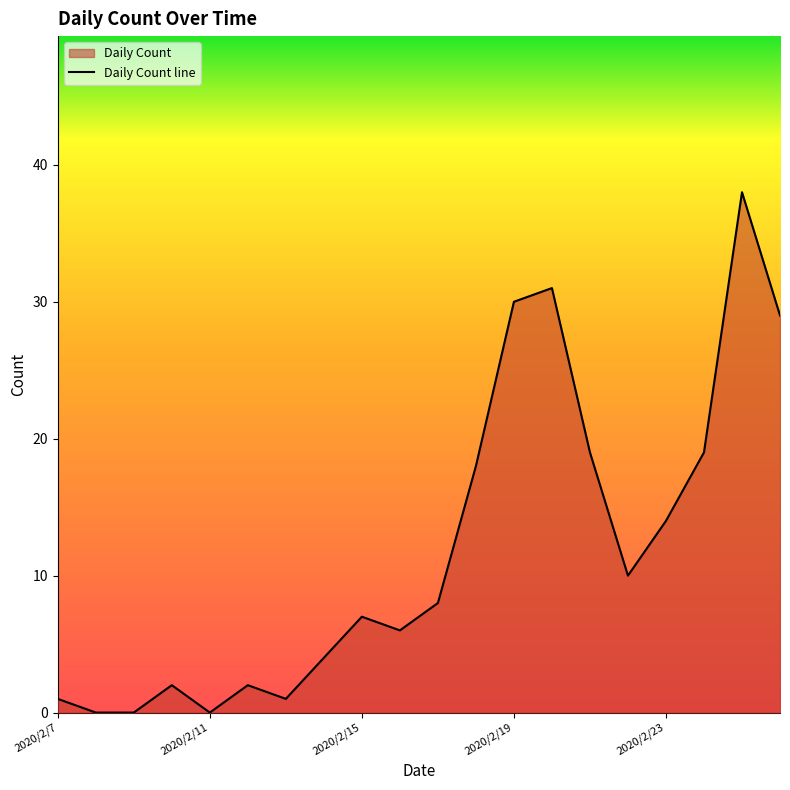

What is the maximum value shown in the chart?

38